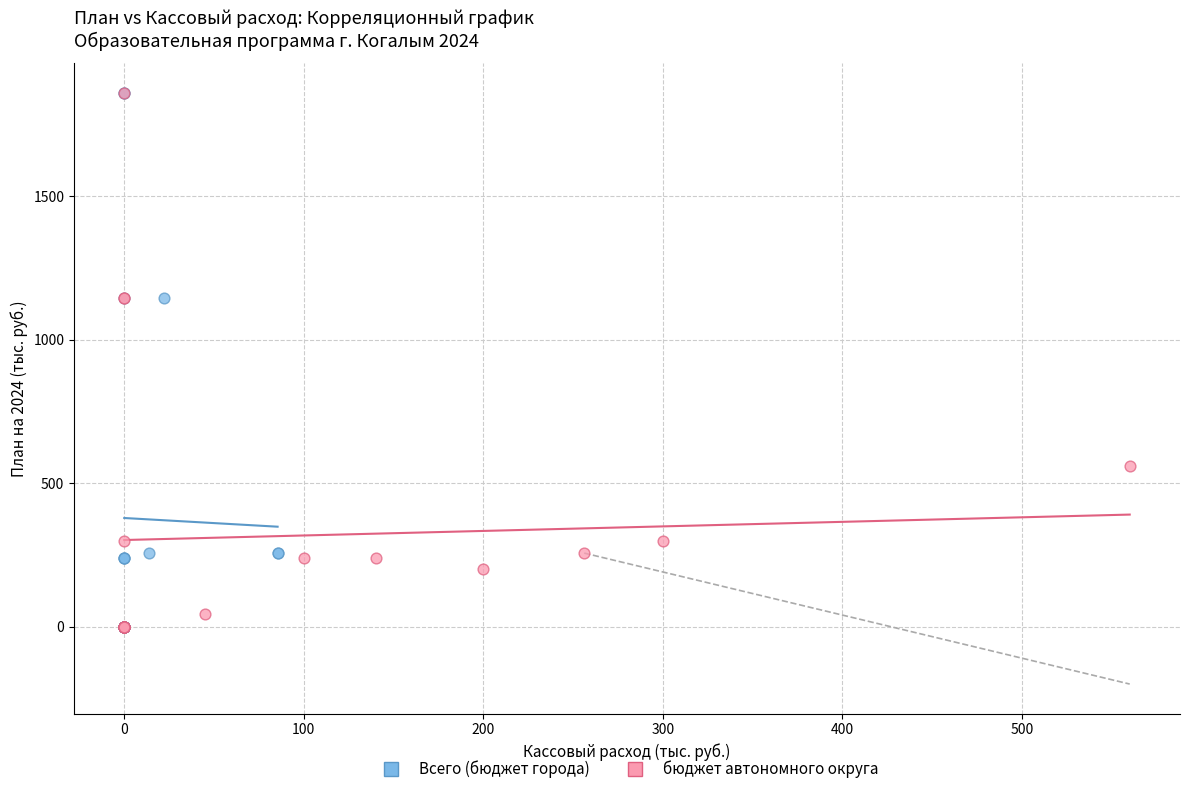

What are all the series names shown in the legend?

Всего (бюджет города), бюджет автономного округа